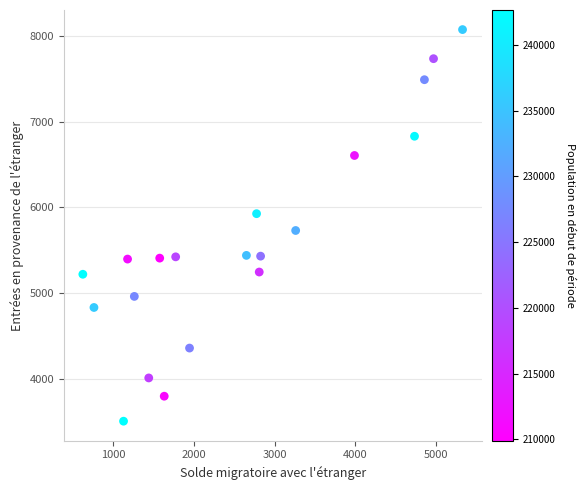

What is the range of X values (max minus min)?

4712